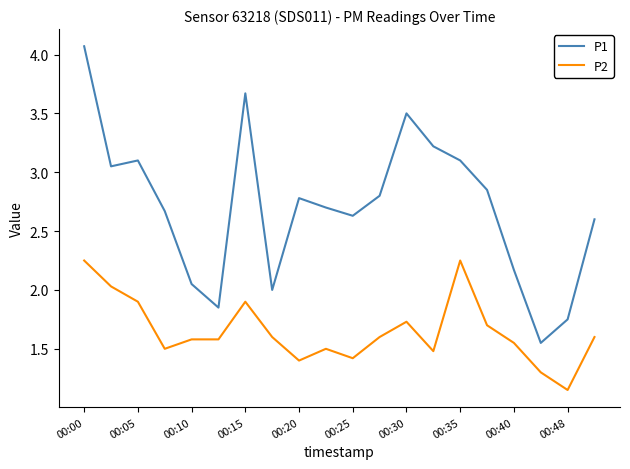

What is the maximum value for P1?

4.1